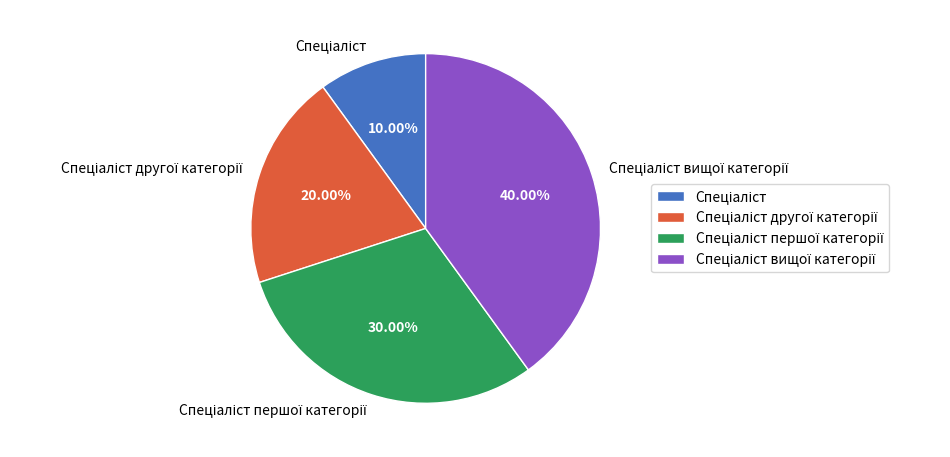

Does any single category account for the majority?

No